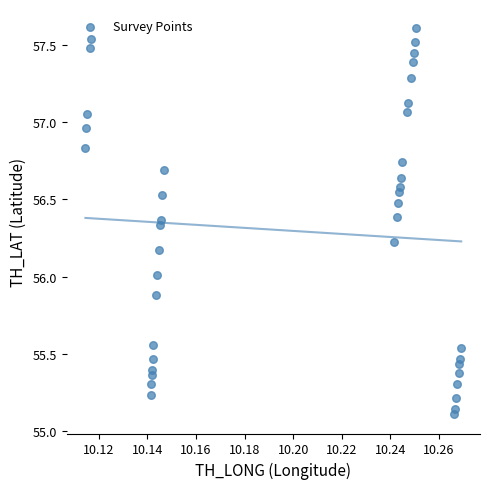

What is the range of Y values (max minus min)?

2.5